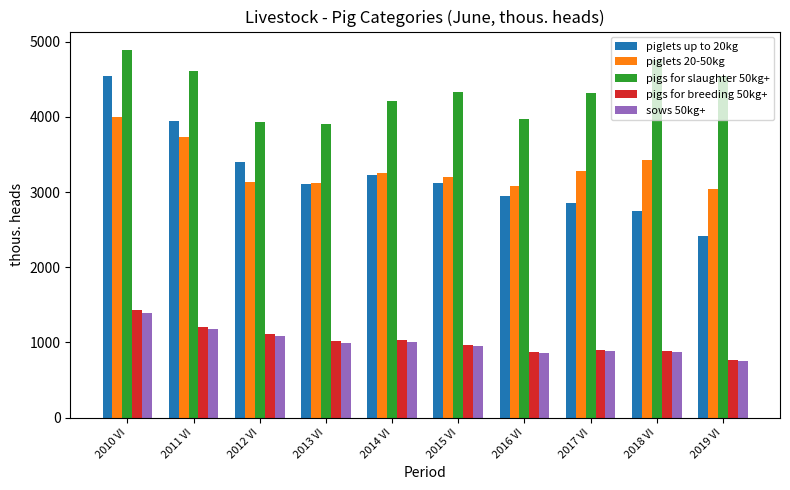

Which series has the widest spread of values?

piglets up to 20kg